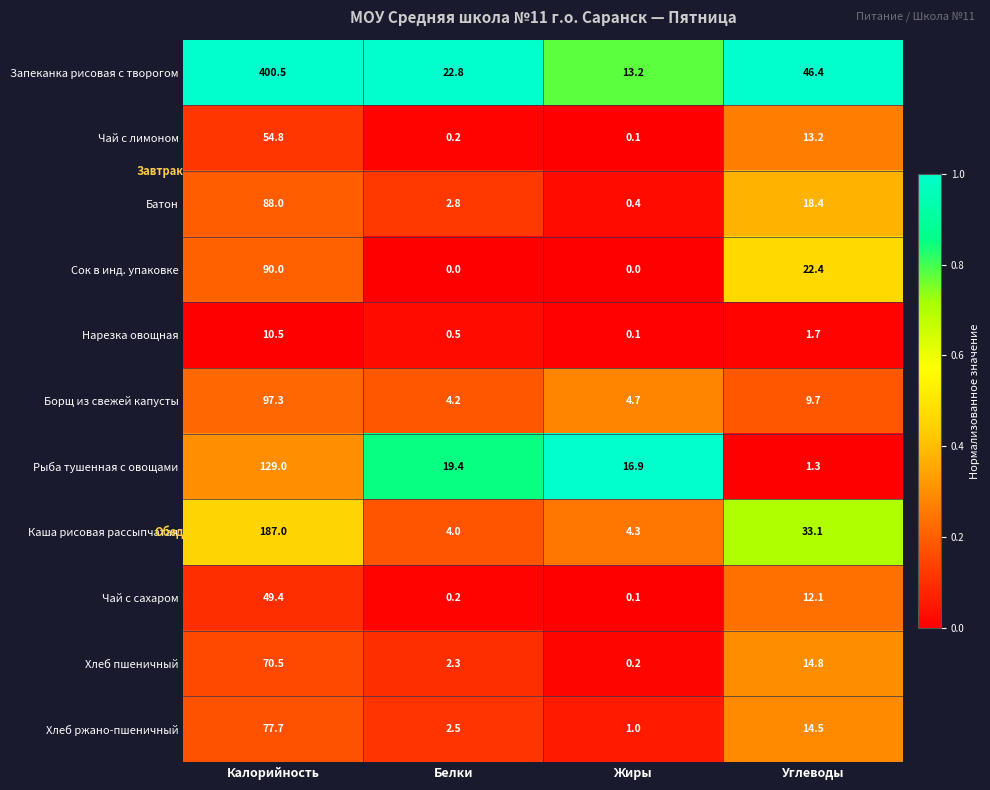

Rank the series by their maximum value, from lowest to highest.

Нарезка овощная, Чай с сахаром, Чай с лимоном, Хлеб пшеничный, Хлеб ржано-пшеничный, Батон, Сок в инд. упаковке, Борщ из свежей капусты, Рыба тушенная с овощами, Каша рисовая рассыпчатая, Запеканка рисовая с творогом